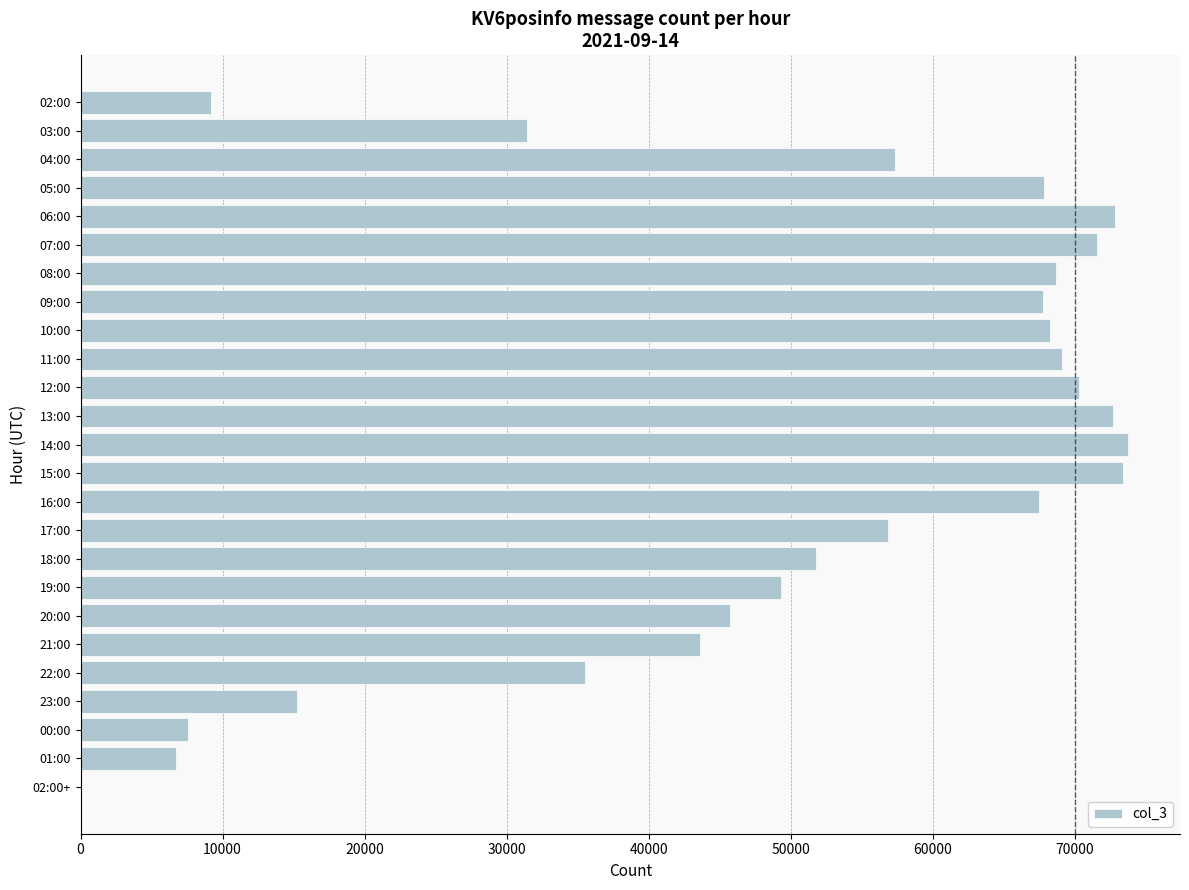

Are the bars horizontal?

Yes